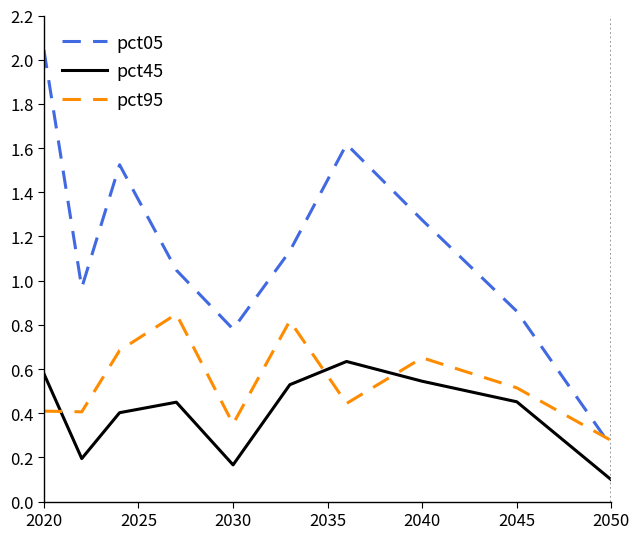

Which series has the largest total across all categories?

pct05